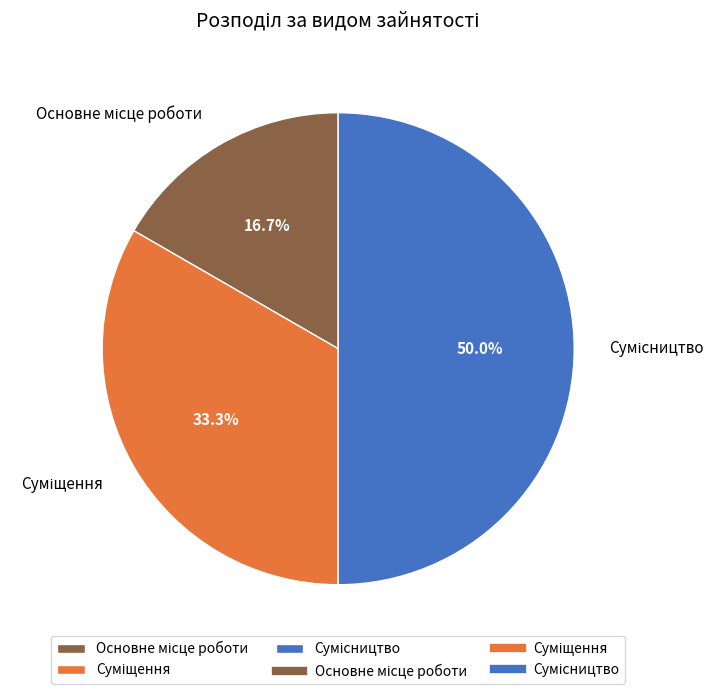

What percentage is NOT represented by Суміщення?

66.7%